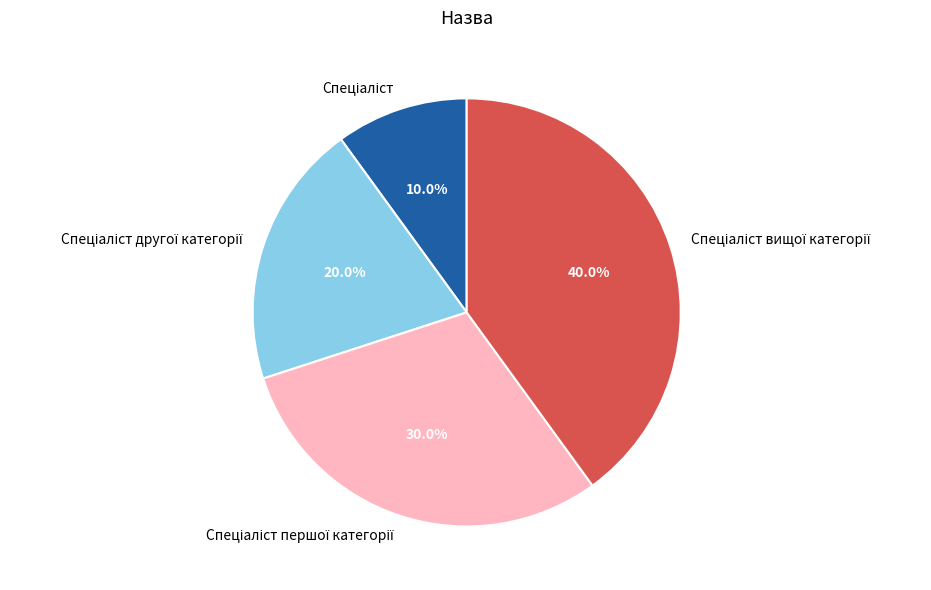

Does any single category account for the majority?

No